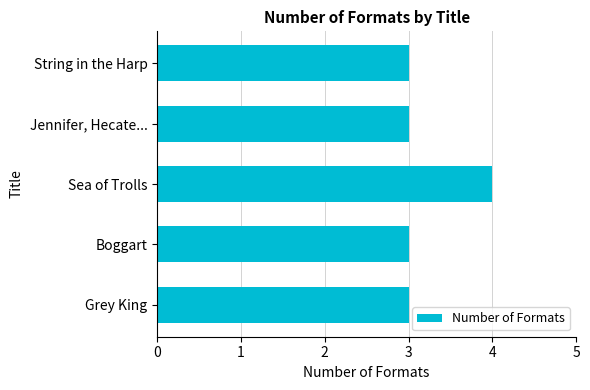

What is the sum of all values?

16